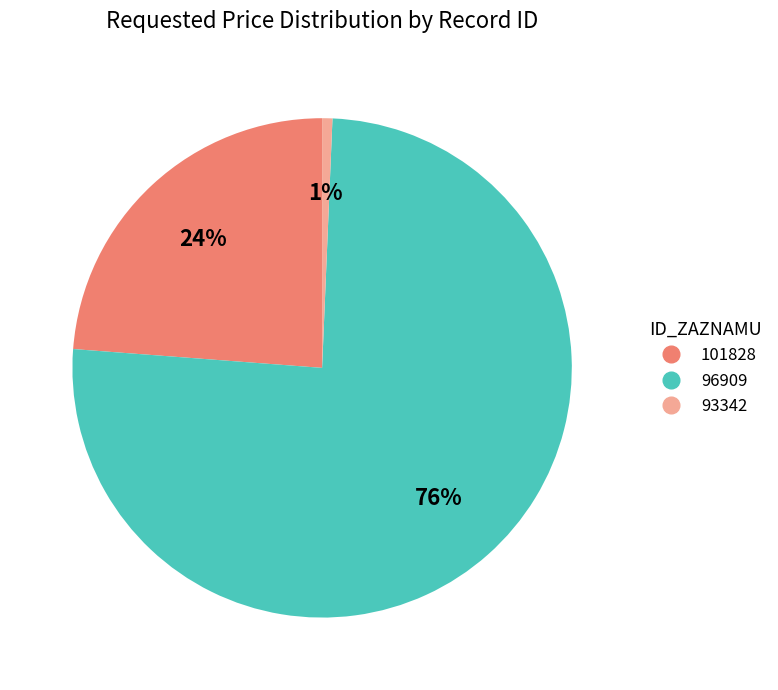

What percentage is the 93342 slice, to the nearest percent?

1%